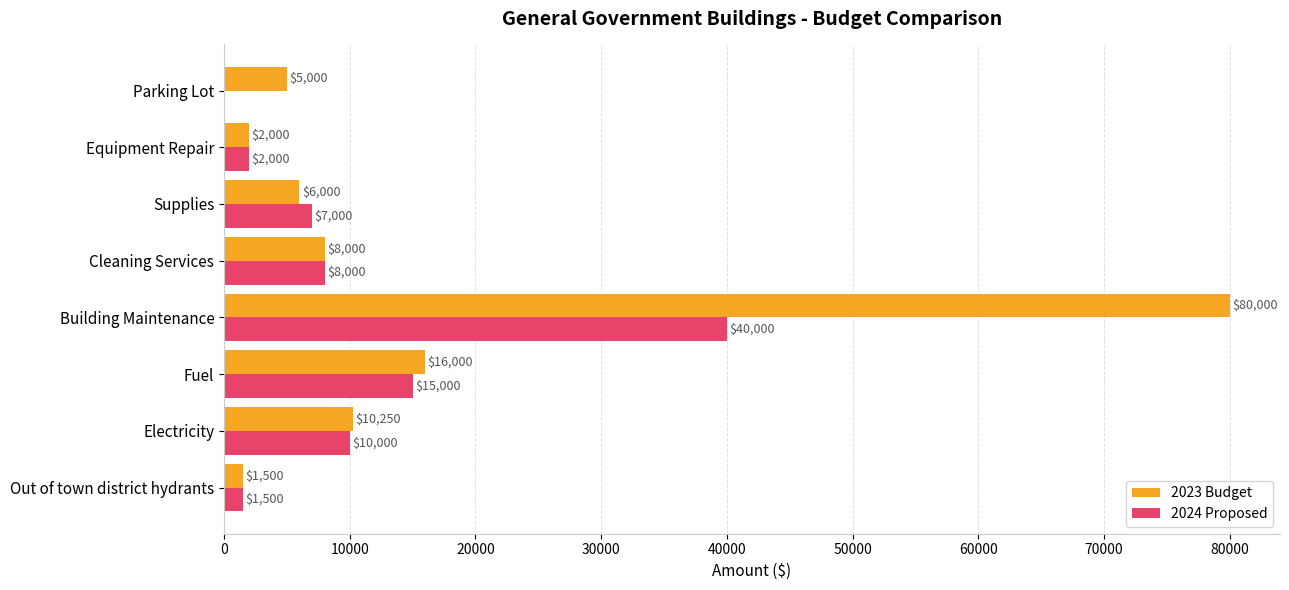

What is the maximum value shown in the chart?

80000